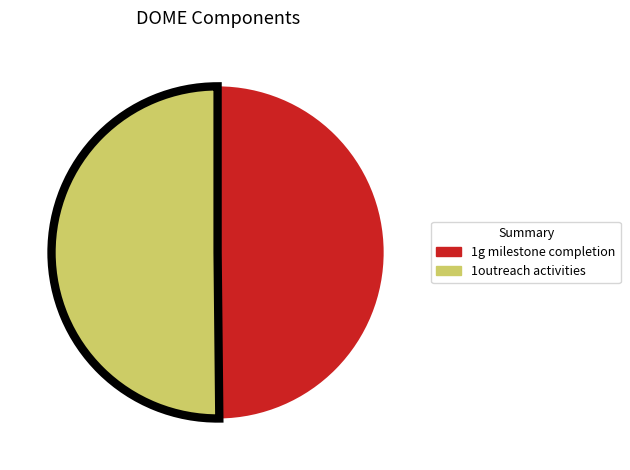

Is the sum of 1g milestone completion and 1outreach activities greater than half?

Yes